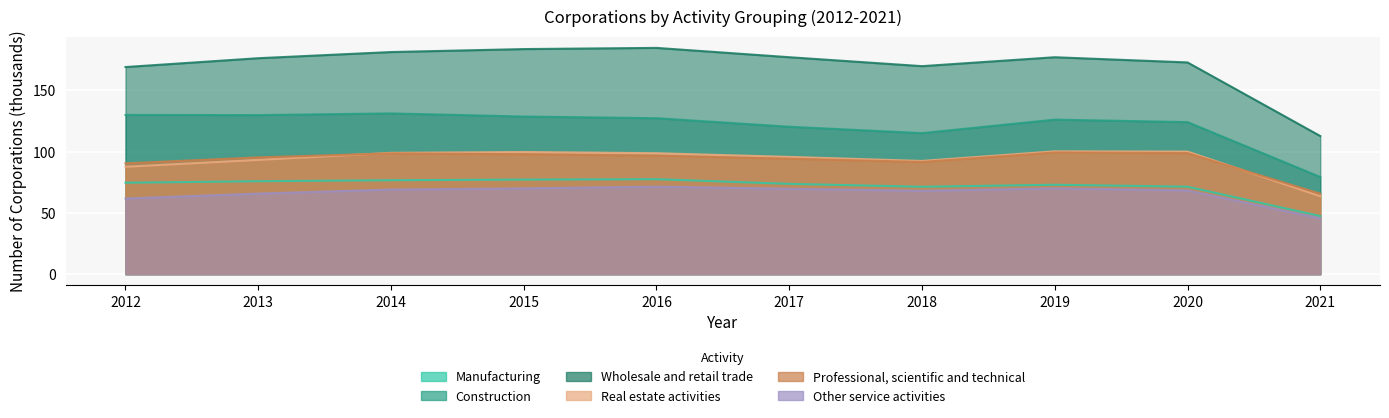

True or false: Construction and Other service activities cross at least once.

False